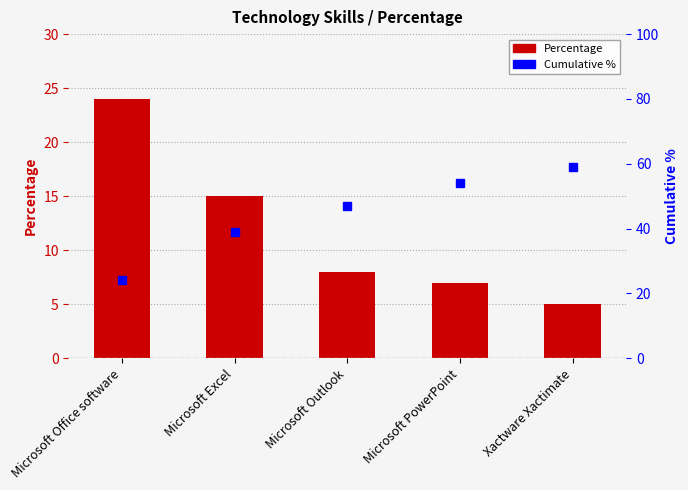

What is the average value of the Percentage series?

12